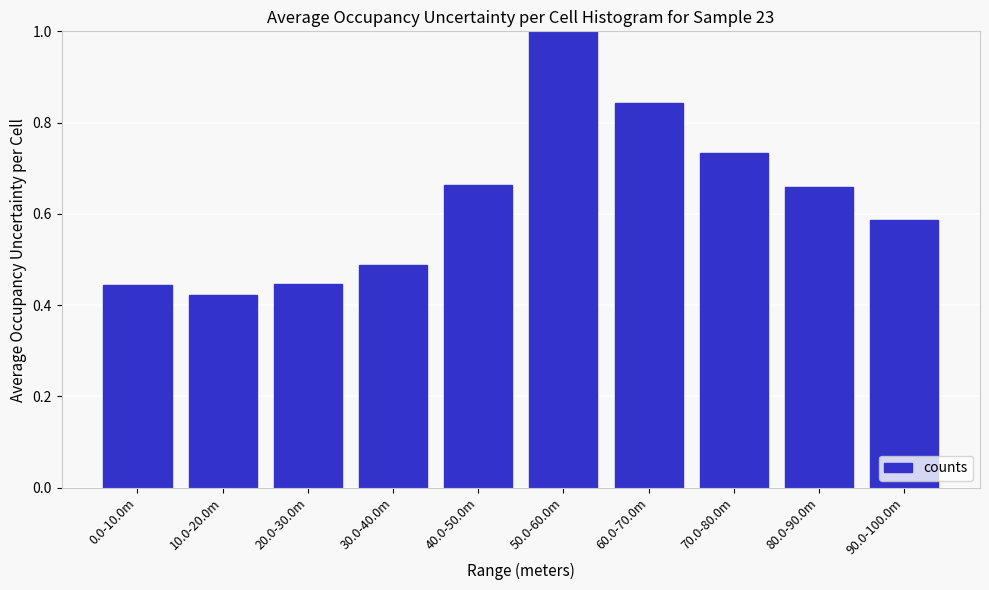

At which label is the value closest to 0?

10.0-20.0m